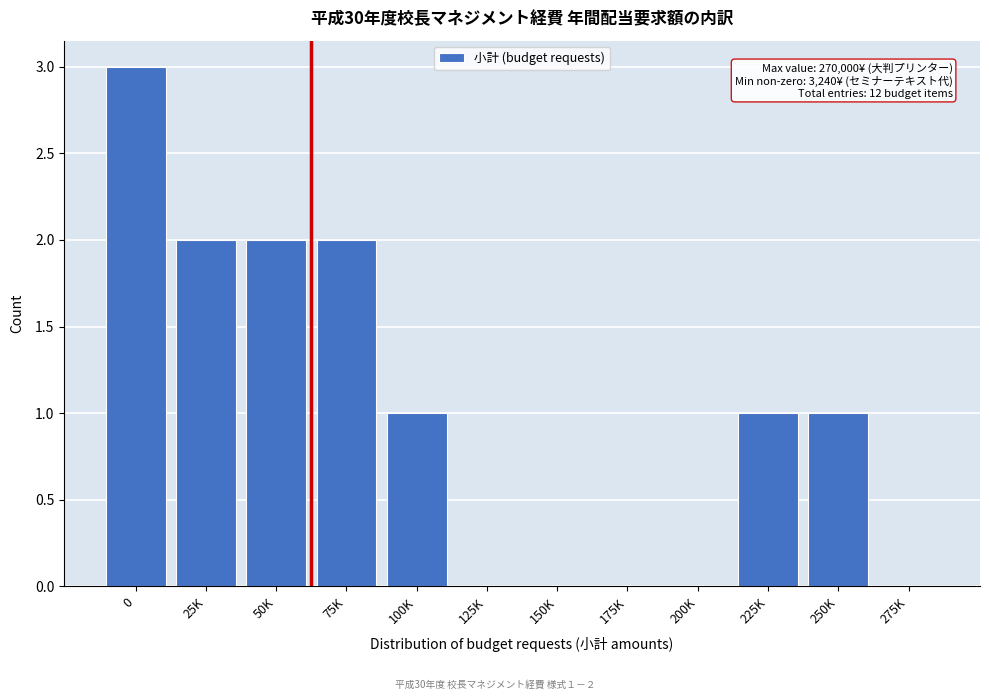

Reading left to right, what are all the values shown in this chart?

0=3	25K=2	50K=2	75K=2	100K=1	125K=0	150K=0	175K=0	200K=0	225K=1	250K=1	275K=0